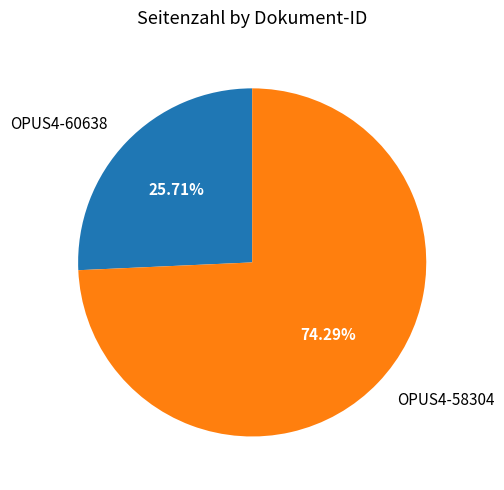

Is there a majority slice in this chart?

Yes